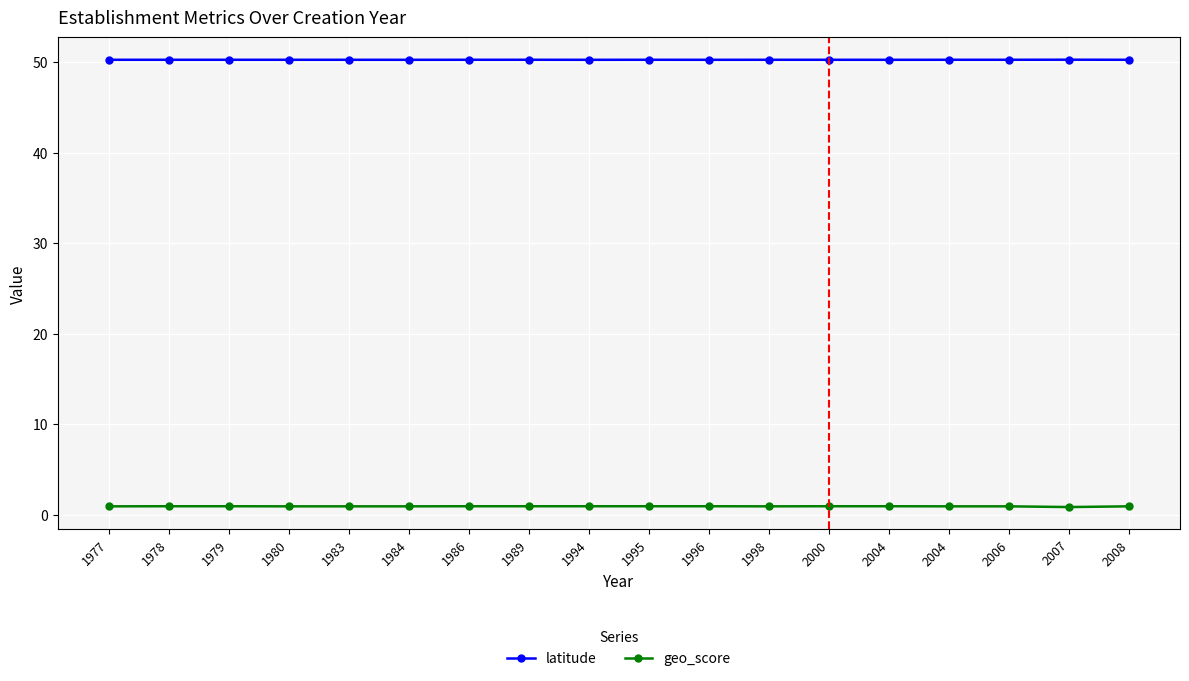

The value of latitude at 1977 is 50.3. True or false?

True